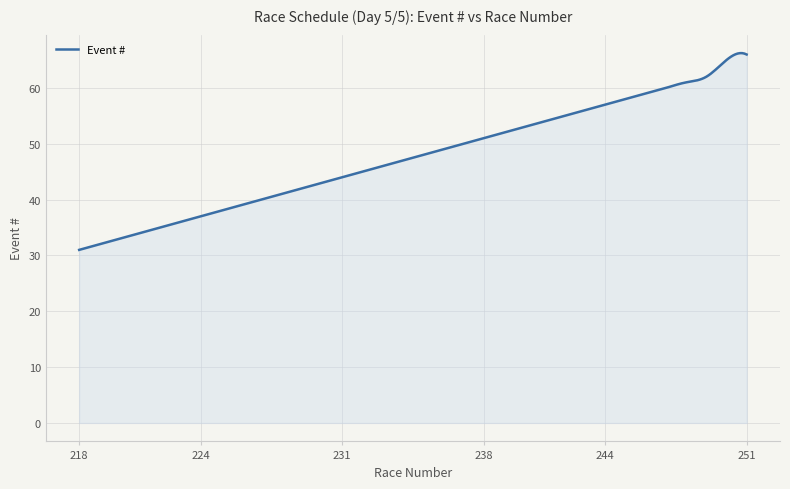

What is the smallest value displayed?

31.0